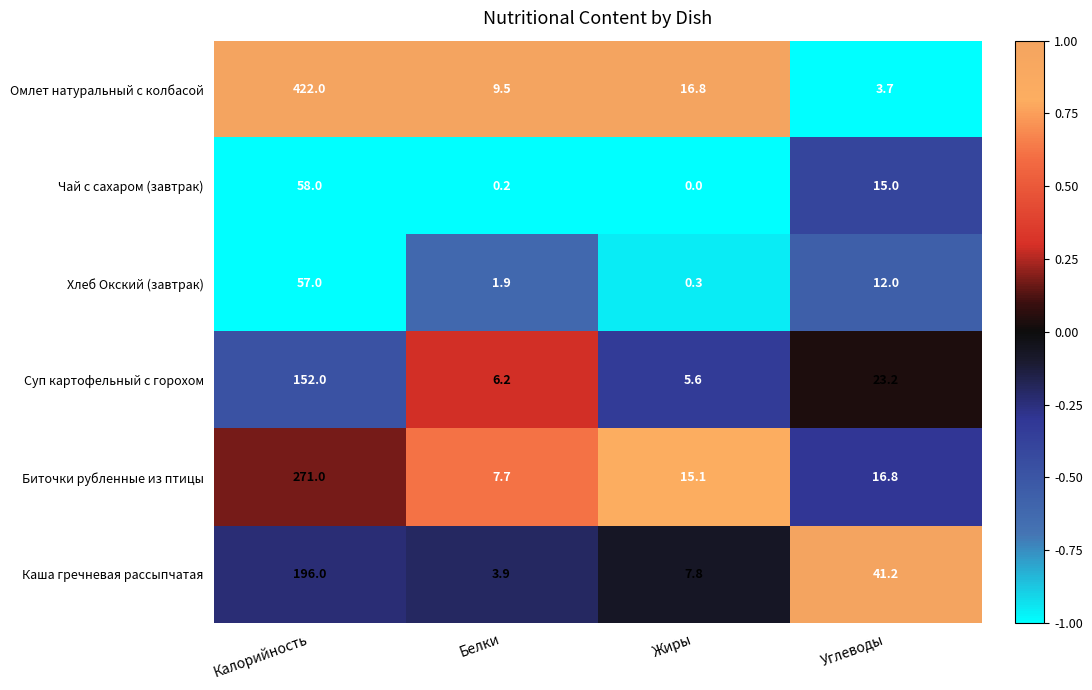

The value of Хлеб Окский (завтрак) at Жиры is 0.1. True or false?

False